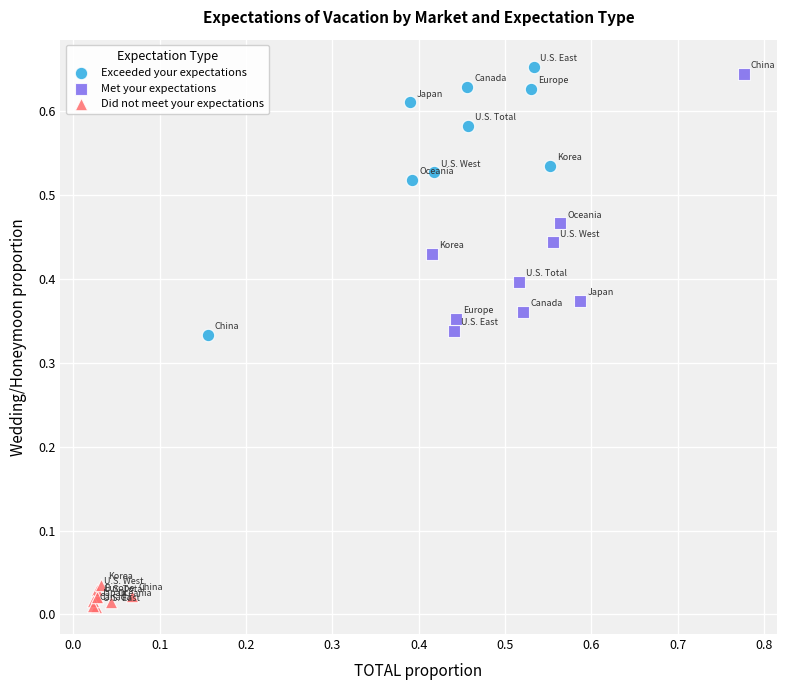

Which series reaches the minimum Y coordinate?

Did not meet your expectations